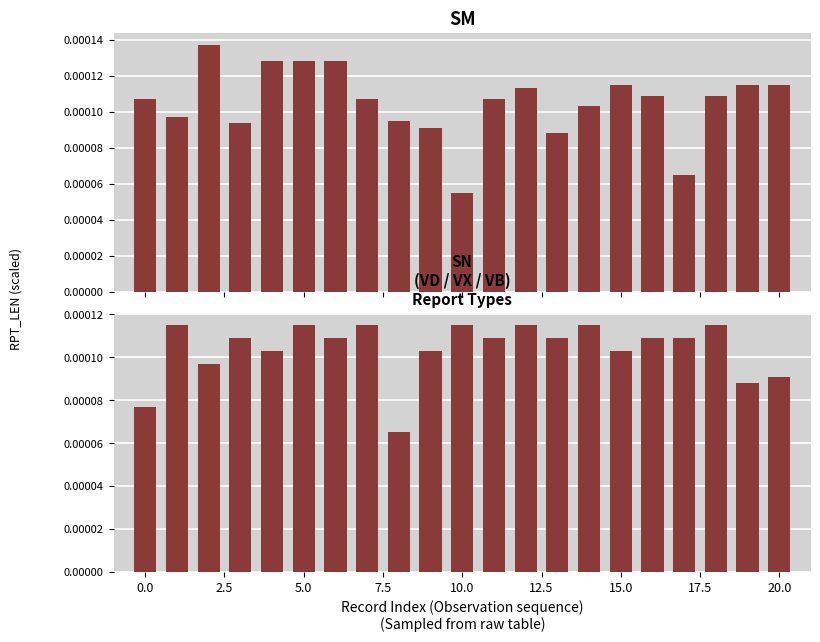

Rank the series by their average value, from highest to lowest.

SM, SN